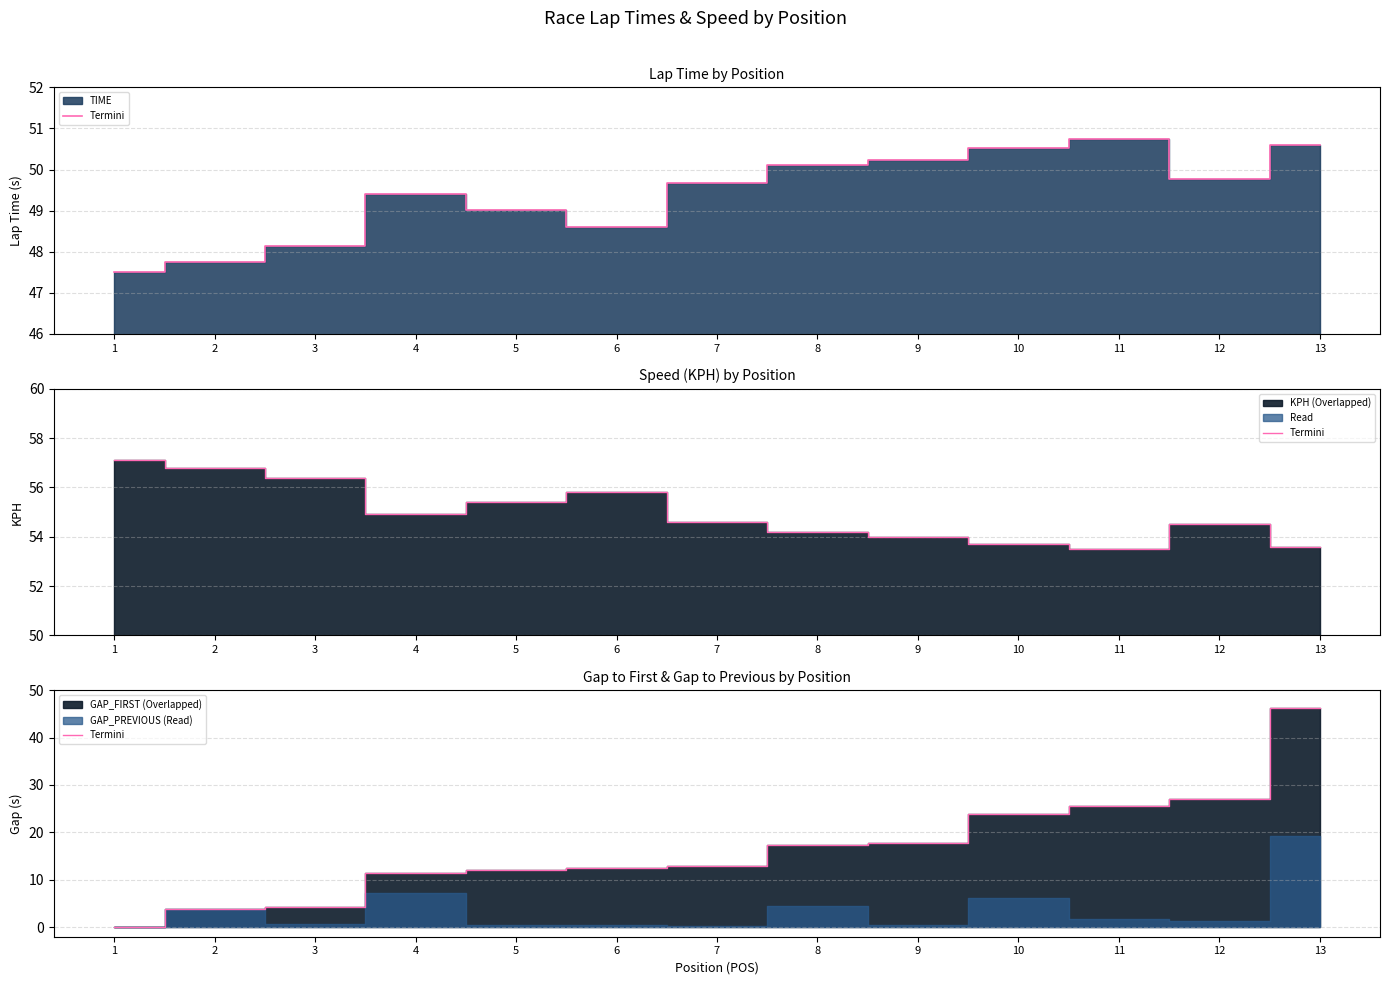

Is it true that the value at 6 is 12.6?

True